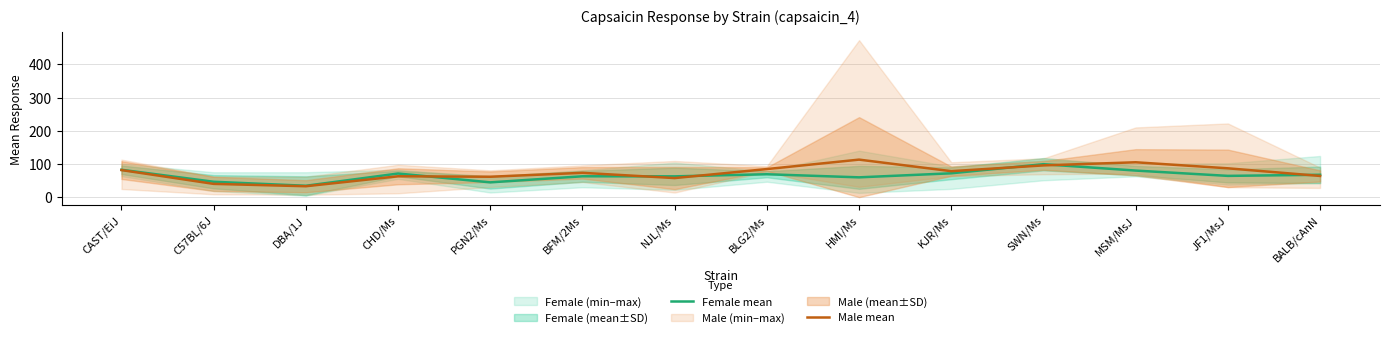

True or false: Female mean and Male mean cross at least once.

True